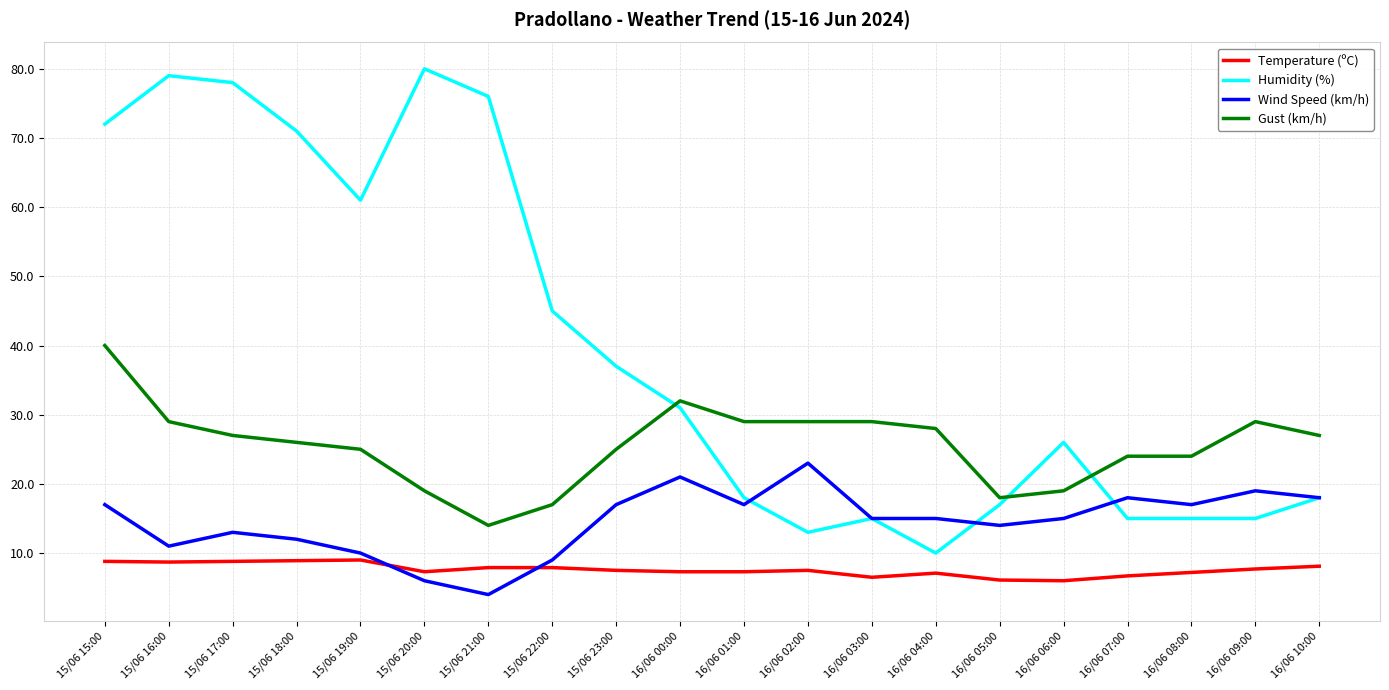

At 15/06 23:00, list the series in order from largest to smallest.

Humidity (%), Gust (km/h), Wind Speed (km/h), Temperature (ºC)